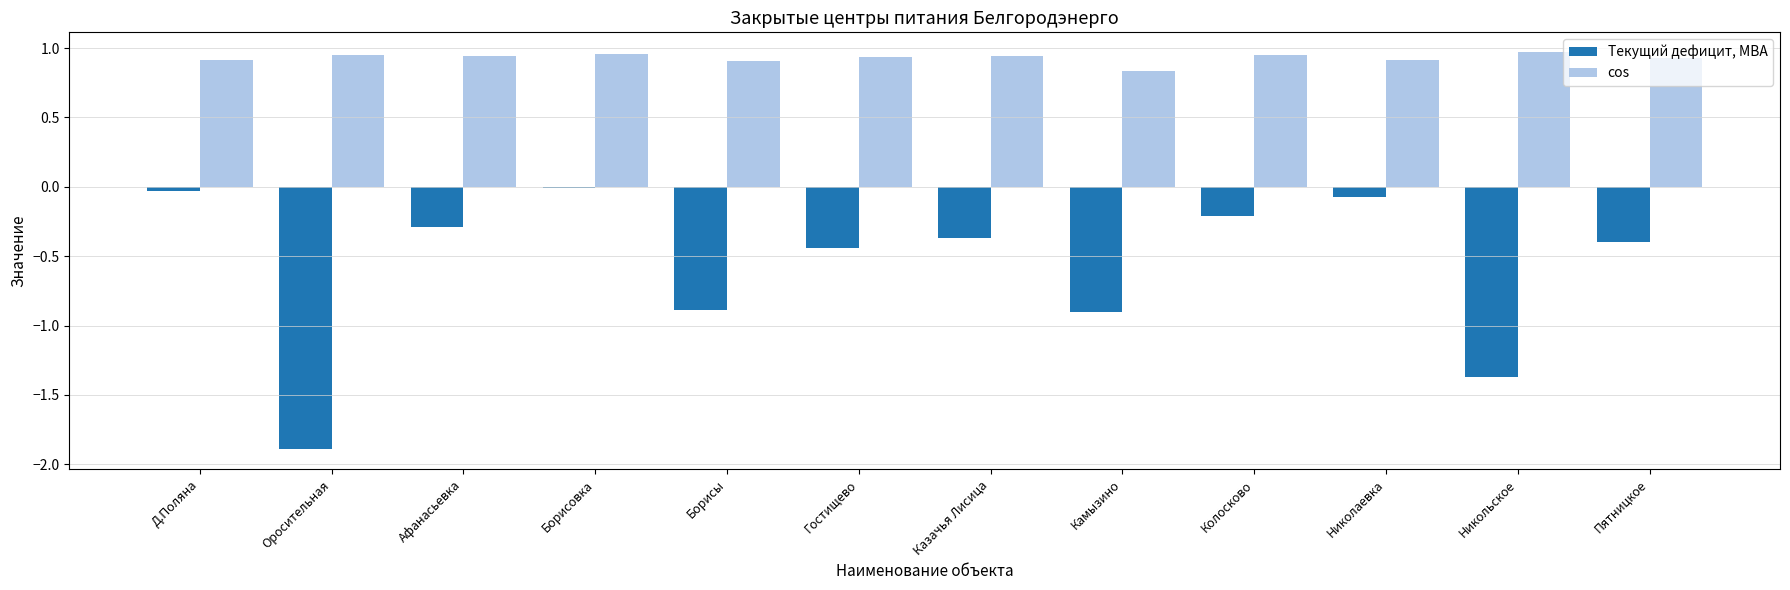

What is the label of the 7th bar from the left?

Казачья Лисица